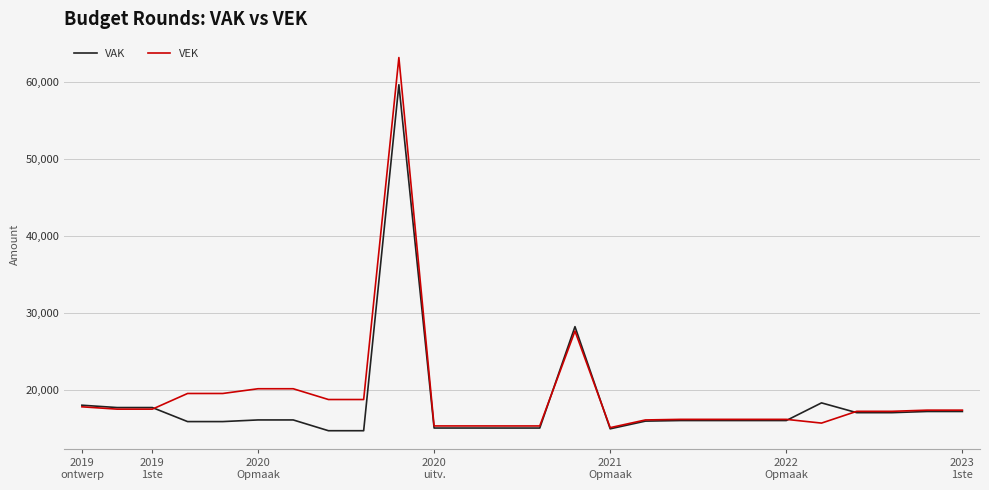

What is the maximum value for VAK?

59632